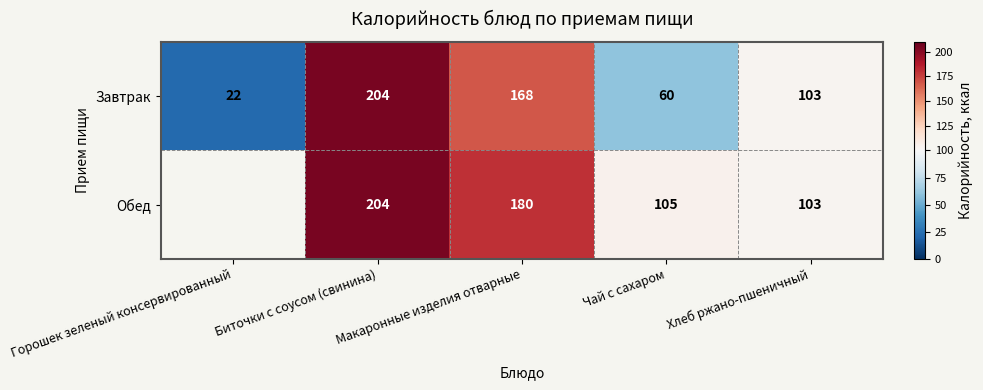

What is the smallest value displayed?

22.0